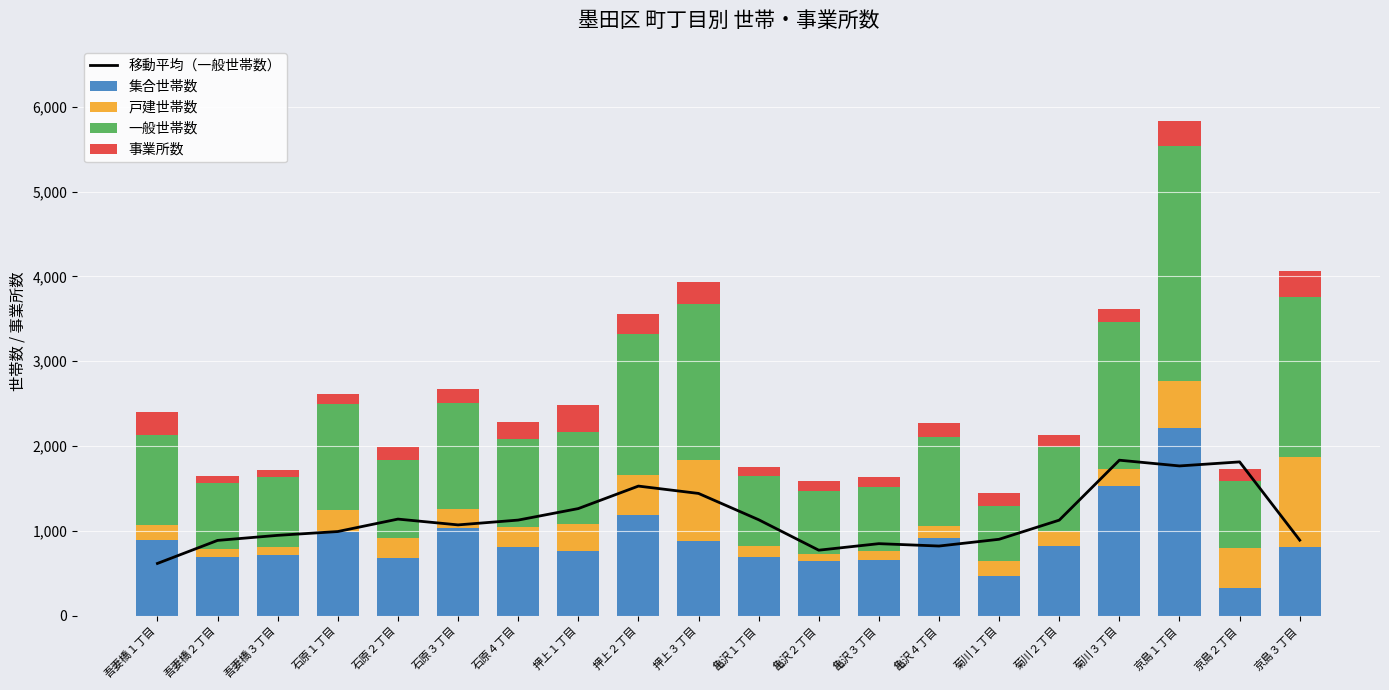

What is the label of the 14th bar from the right?

石原４丁目